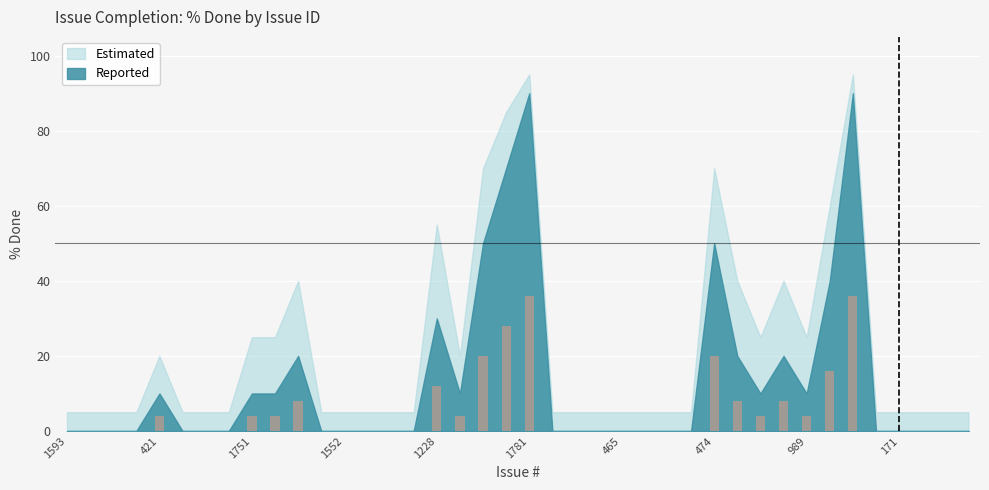

What is the greatest value displayed?

36